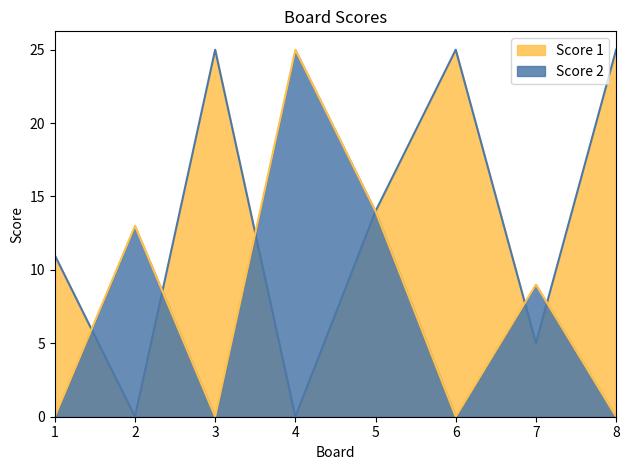

What are all the series names shown in the legend?

Score 1, Score 2